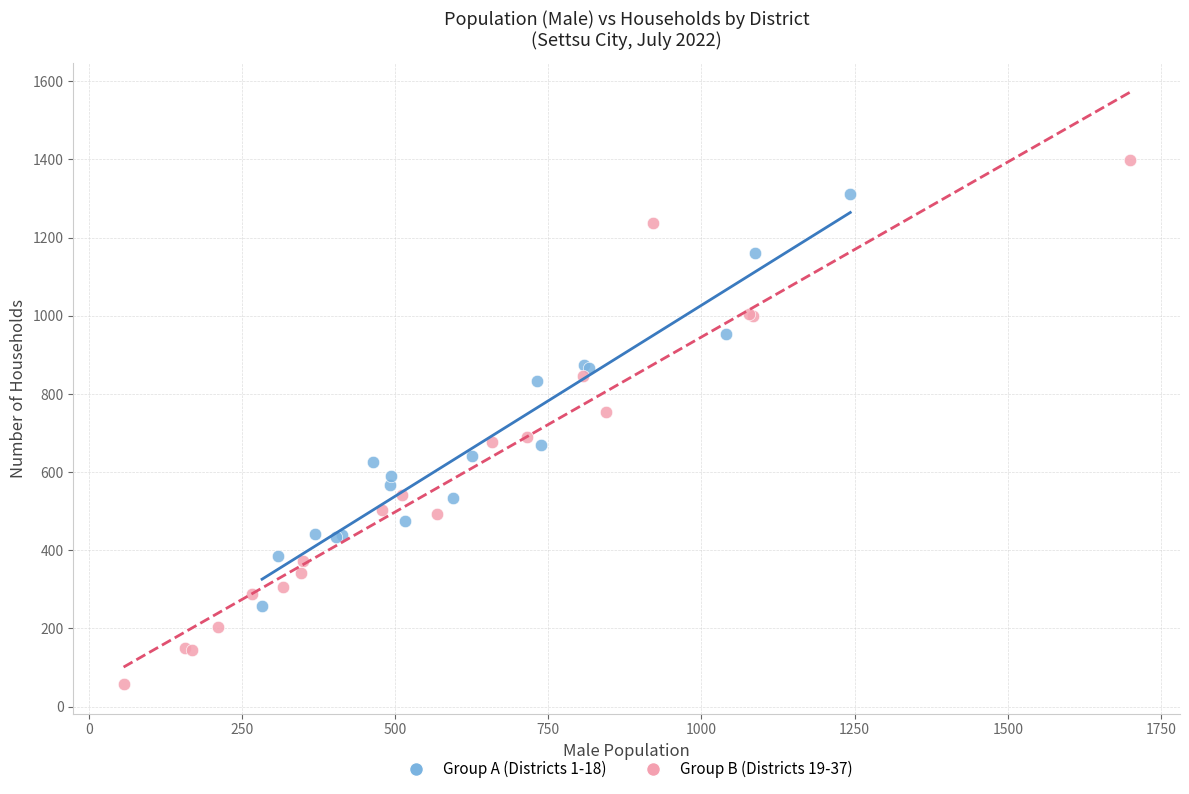

Which series contains the lowest Y value?

Group B (Districts 19-37)